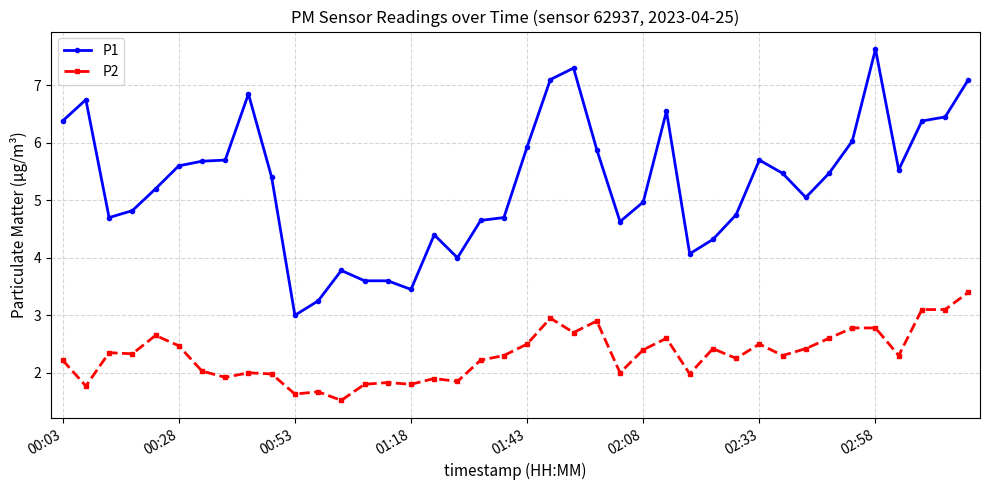

What is the average value of the P2 series?

2.3